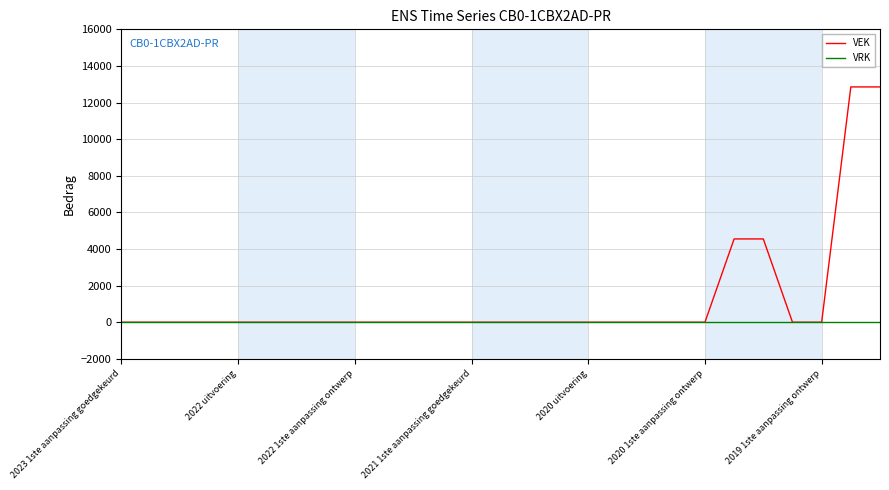

What is the maximum value shown in the chart?

12854